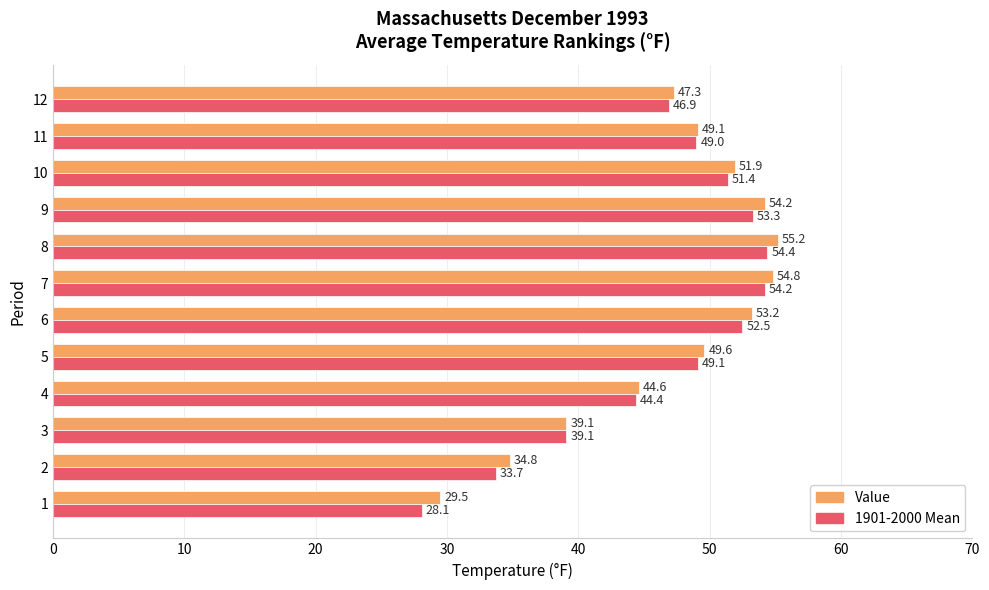

True or false: Value has a value of 29.5 at 1.

True